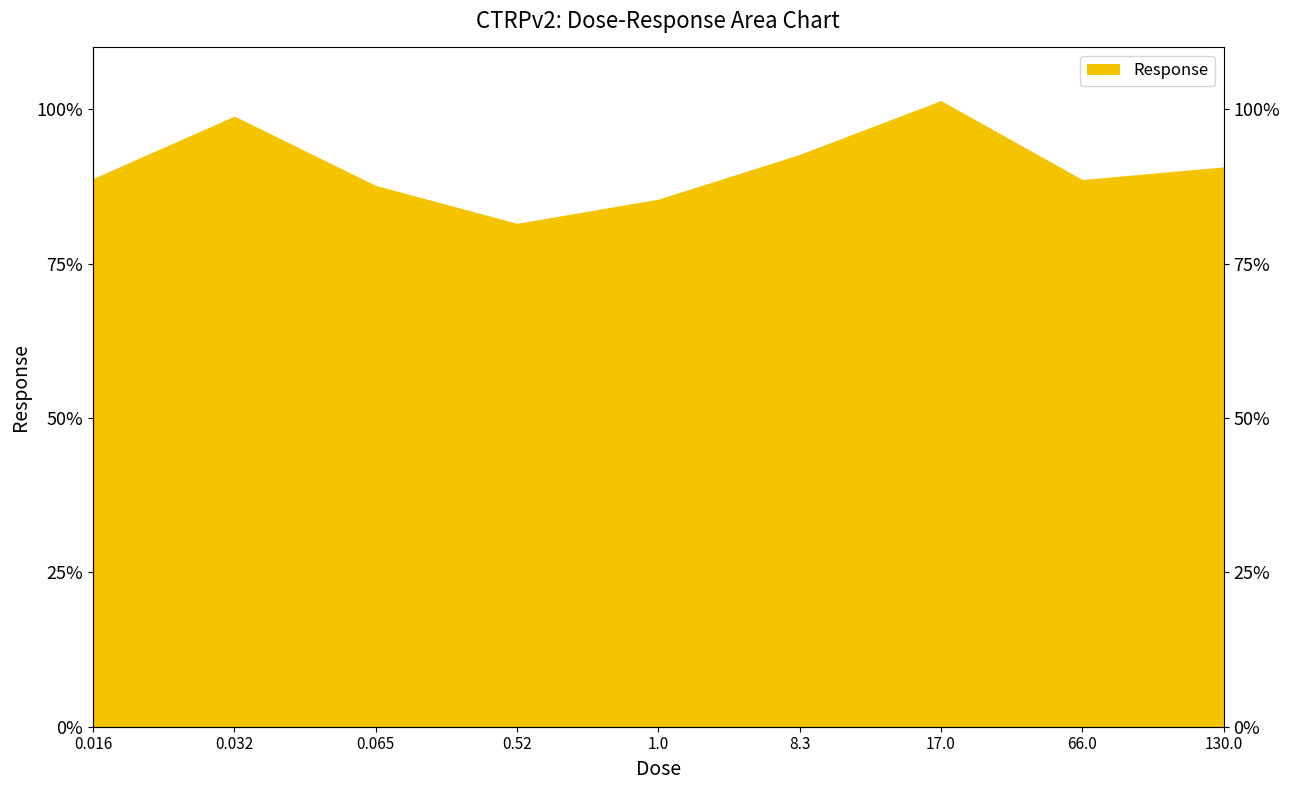

Is it true that the value at 8.3 is 124.7?

False